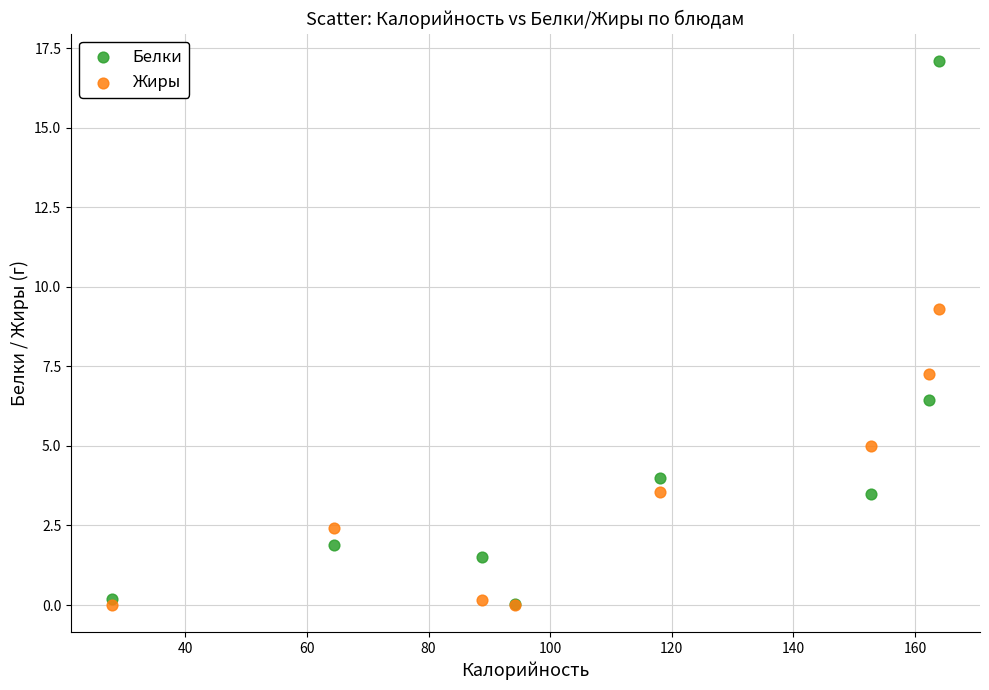

Across all series, what Y value is closest to 8?

7.3